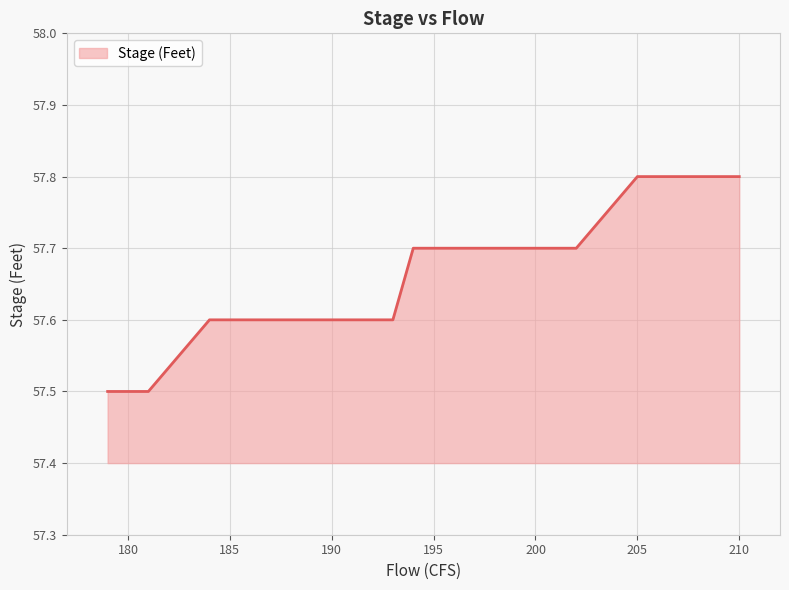

What is the change in value from 210 to 194?

-0.1